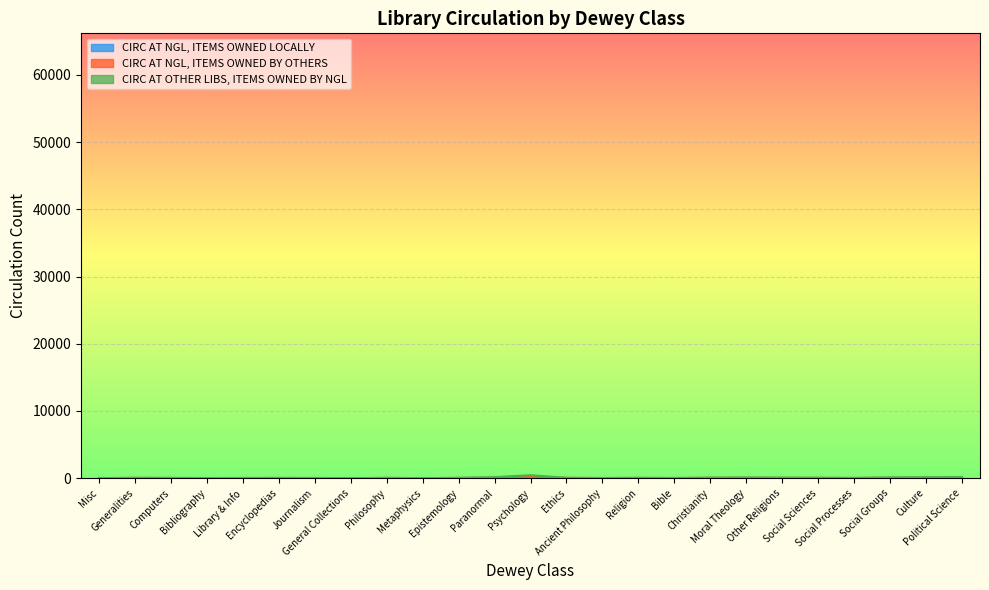

Where is the first local maximum for CIRC AT OTHER LIBS, ITEMS OWNED BY NGL?

Generalities